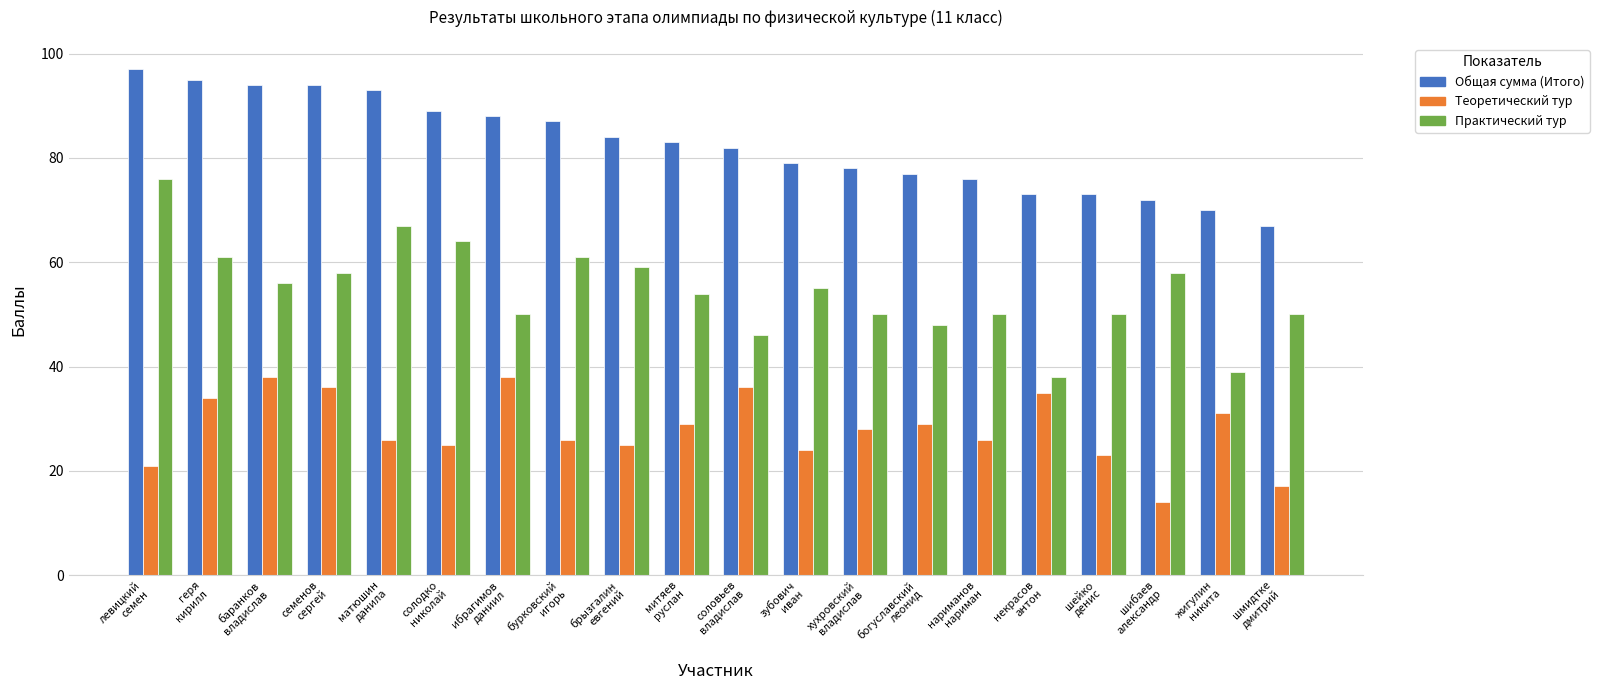

What value does the Общая сумма (Итого) series have at брызгалин
евгений, to the nearest 10?

80